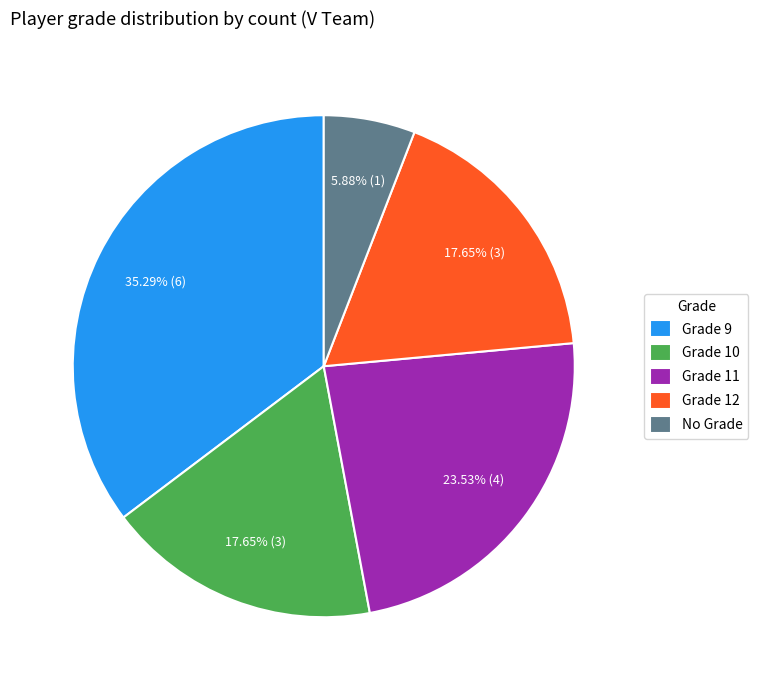

Does any single category account for the majority?

No